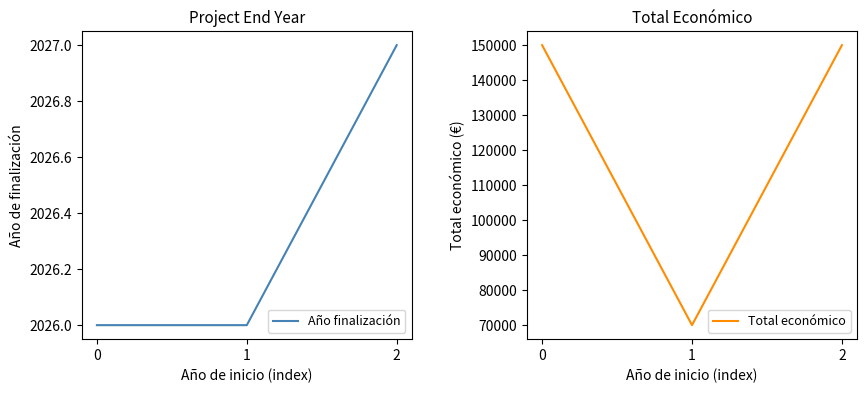

The Total económico series shows 51146 at 2. True or false?

False